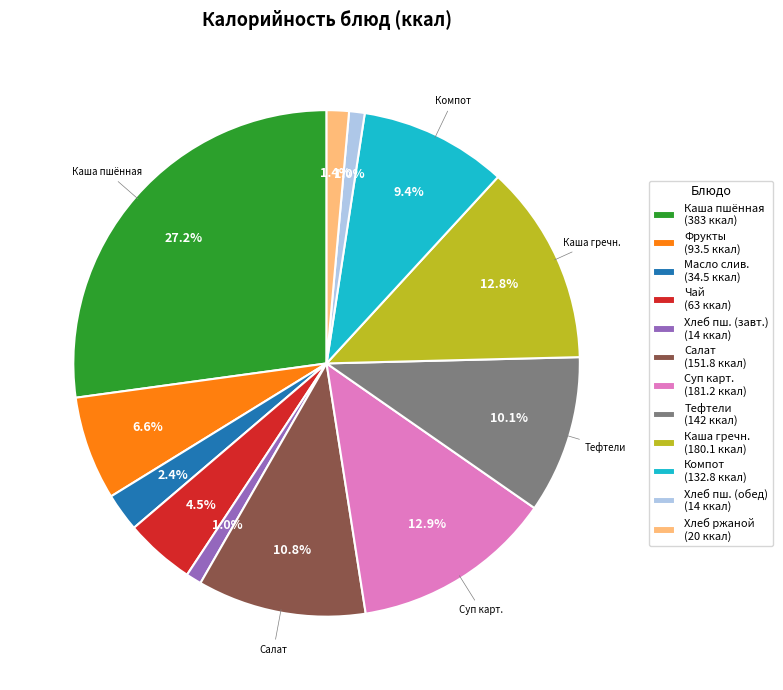

Does Хлеб пш. (завт.) (14 ккал) represent more than half of the total?

No